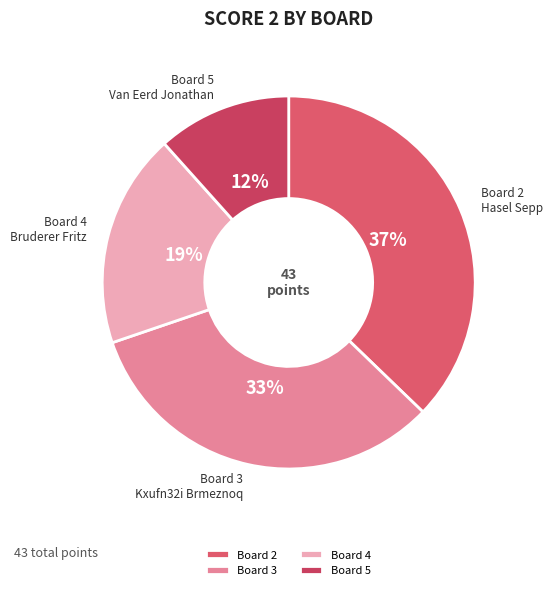

Does any single category account for the majority?

No